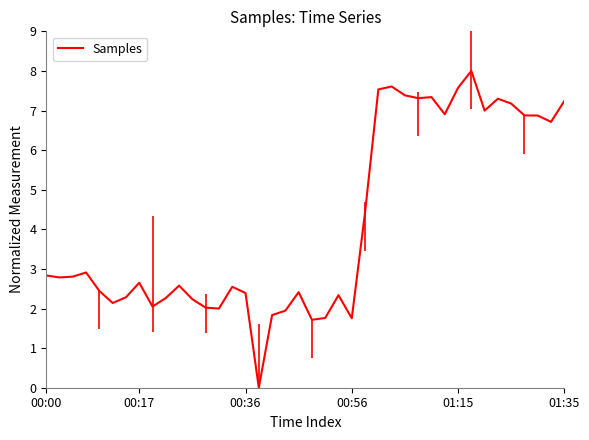

What is the difference between the maximum and minimum values?

8.0